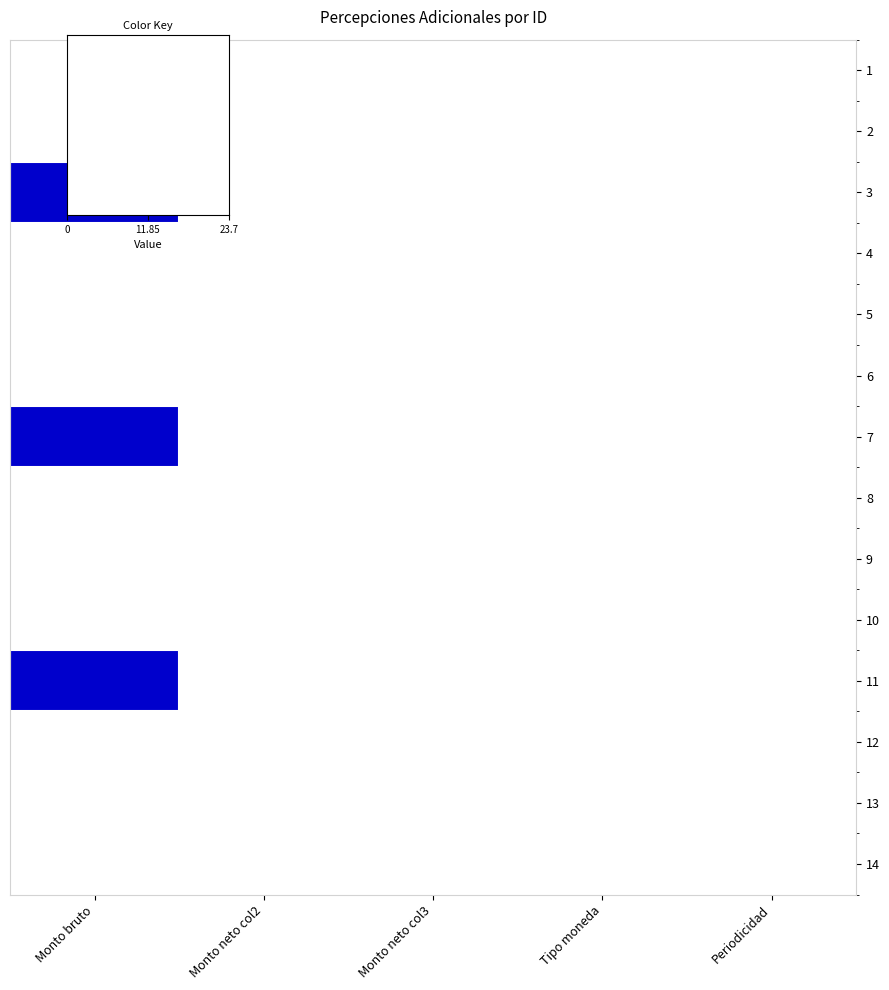

Which series has the largest total across all categories?

3